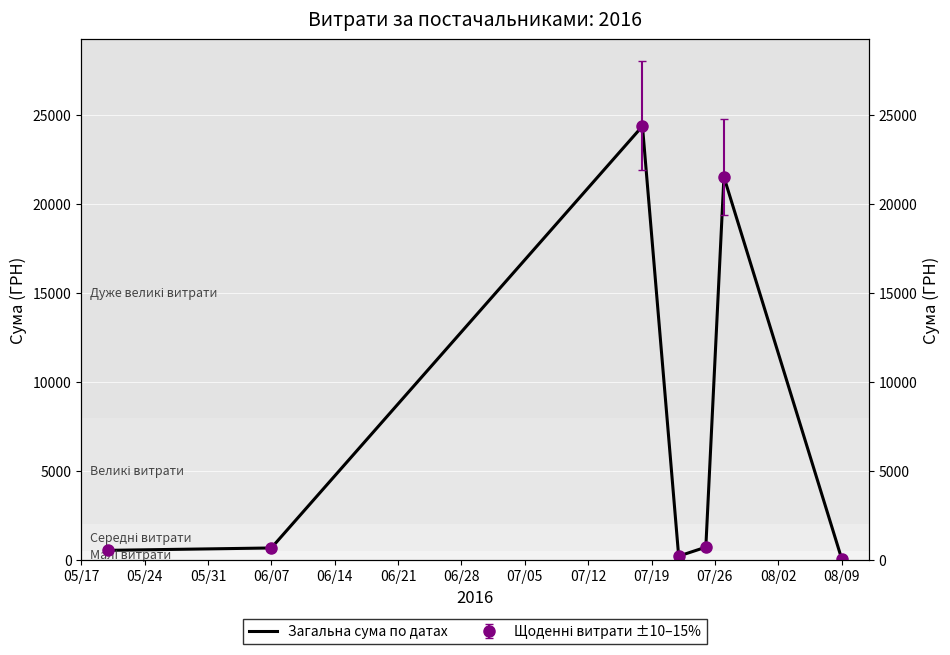

What is the smallest value displayed?

77.4